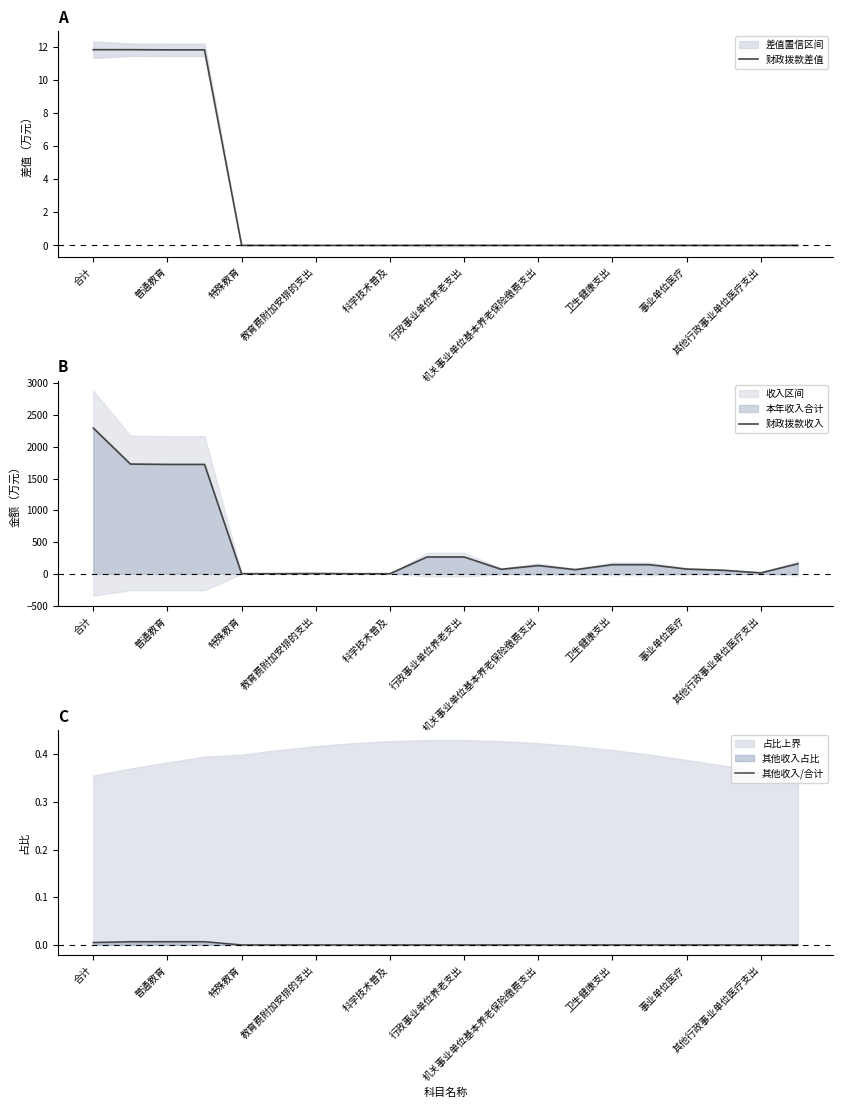

Where is 财政拨款收入 nearest to the value 1147?

普通教育